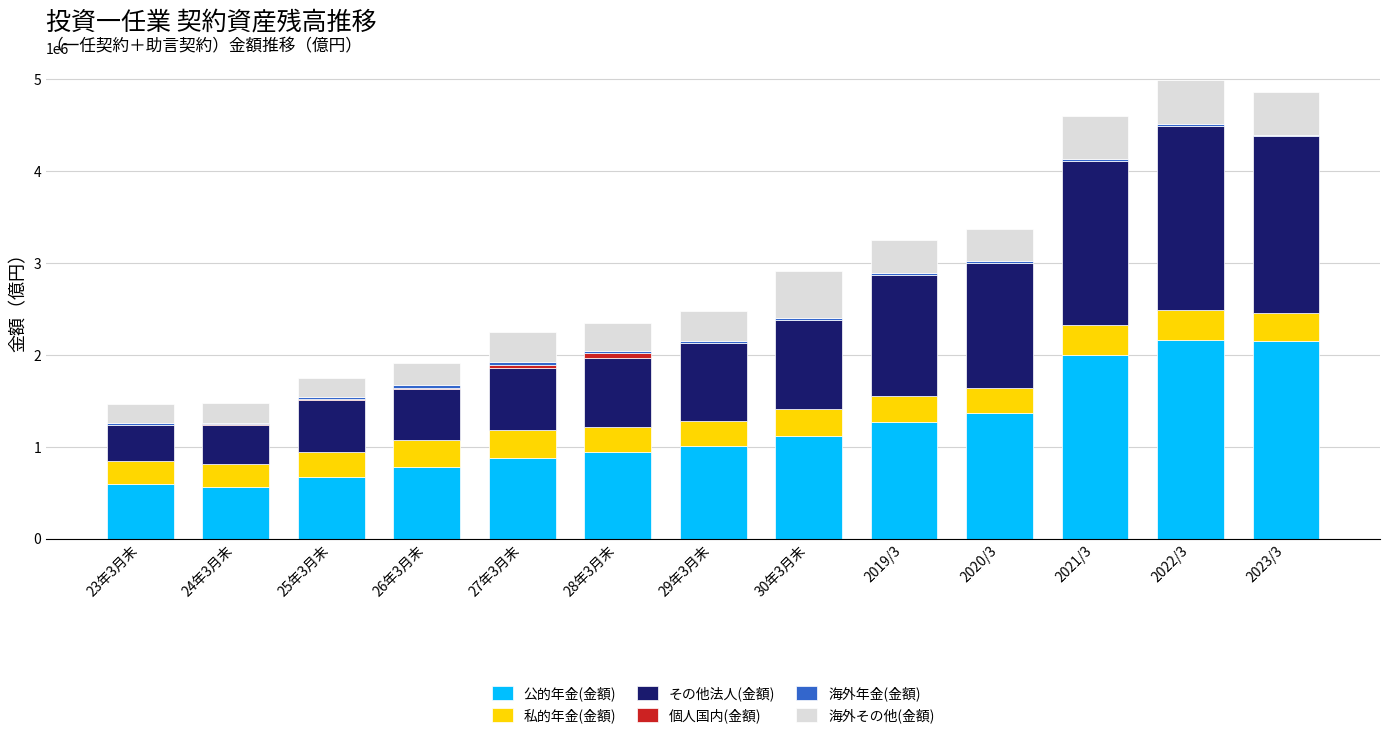

Does the chart contain stacked bars?

Yes